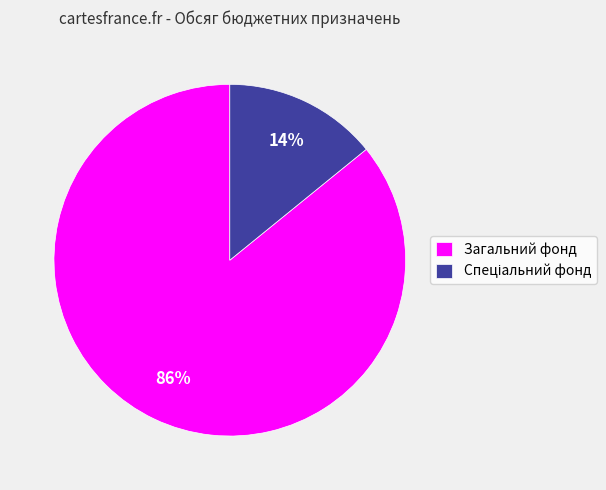

Which slice is the largest?

Загальний фонд